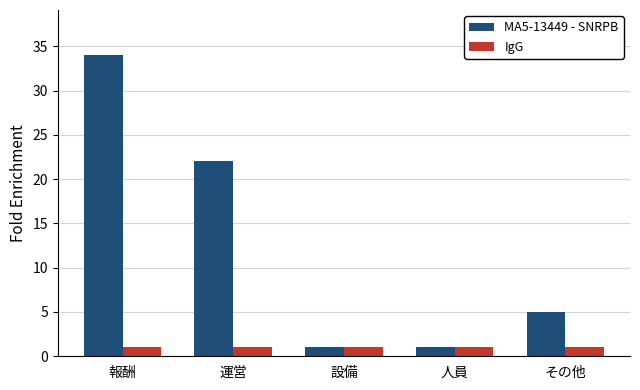

How many groups of bars are there?

5